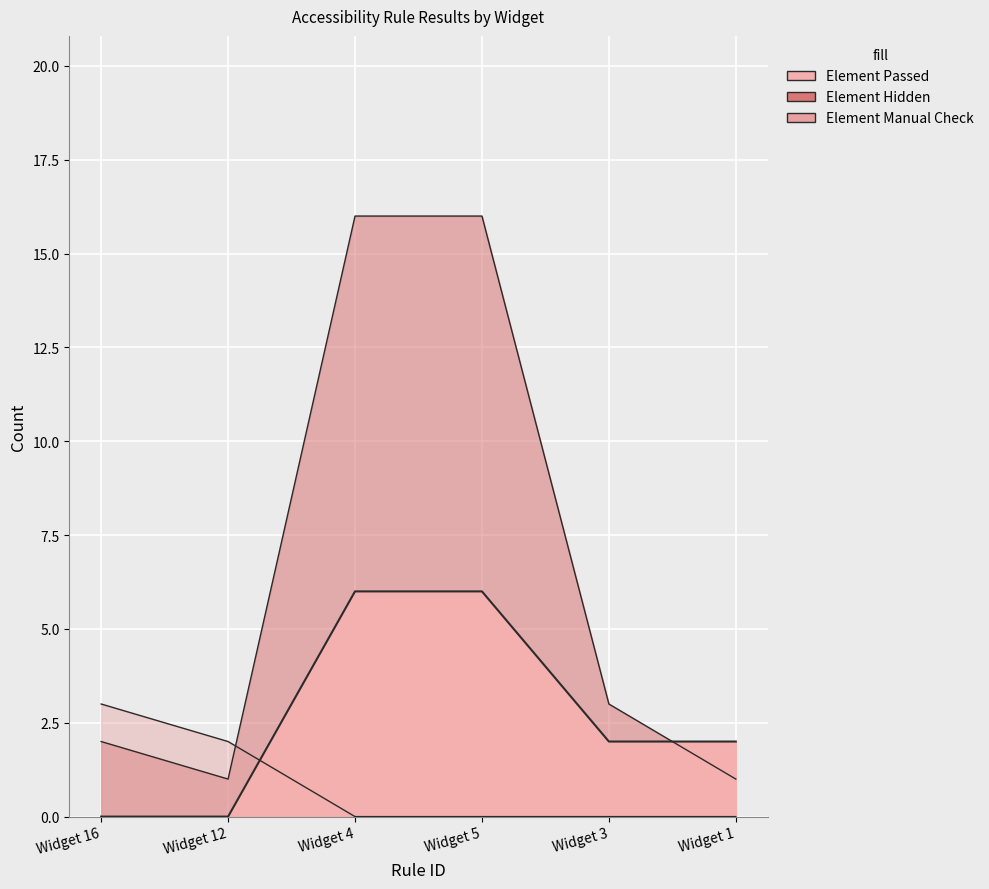

What is the label of the 2nd point from the left?

Widget 12